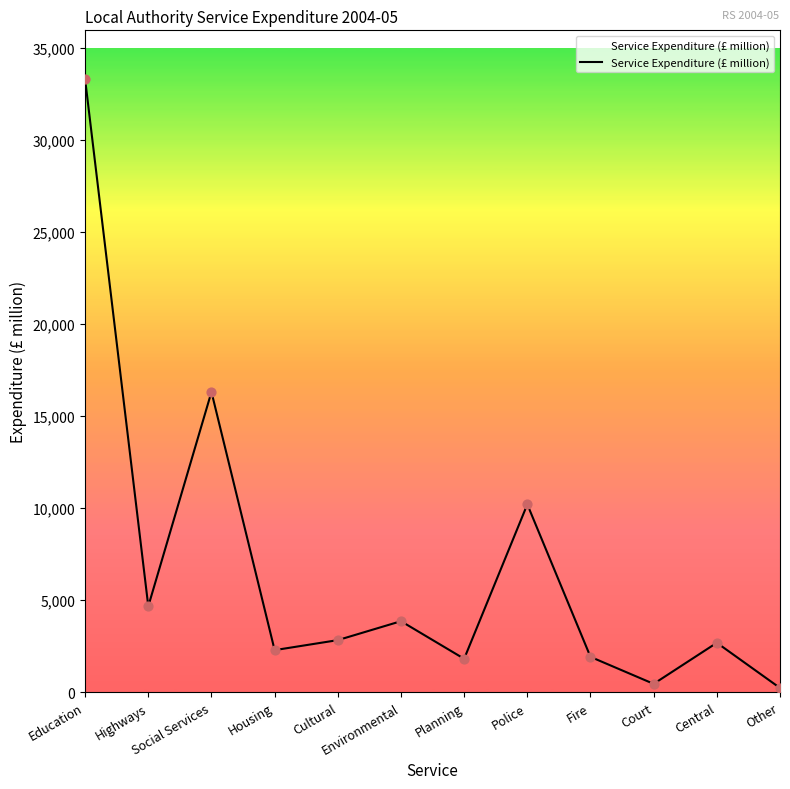

Which has a higher value, Other or Highways?

Highways